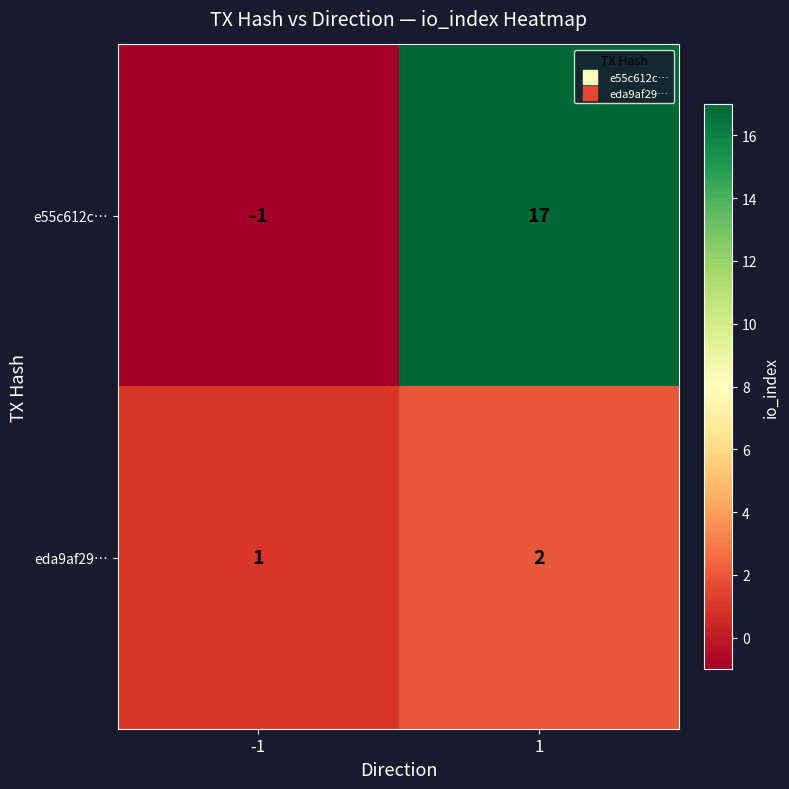

At how many categories does at least one series exceed 9?

1